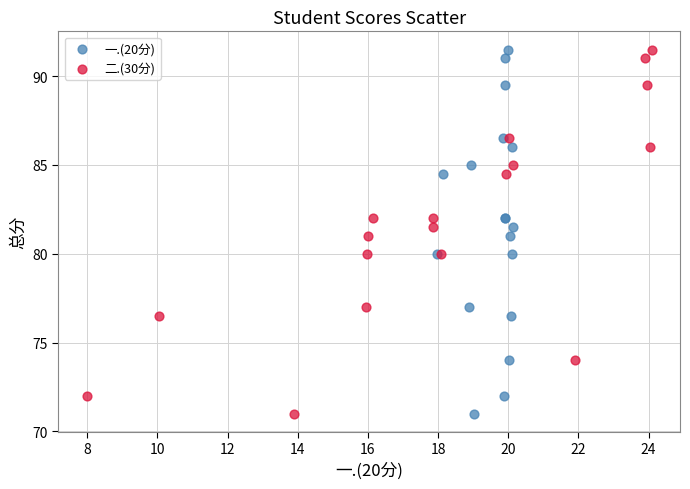

What are all the series names shown in the legend?

一.(20分), 二.(30分)